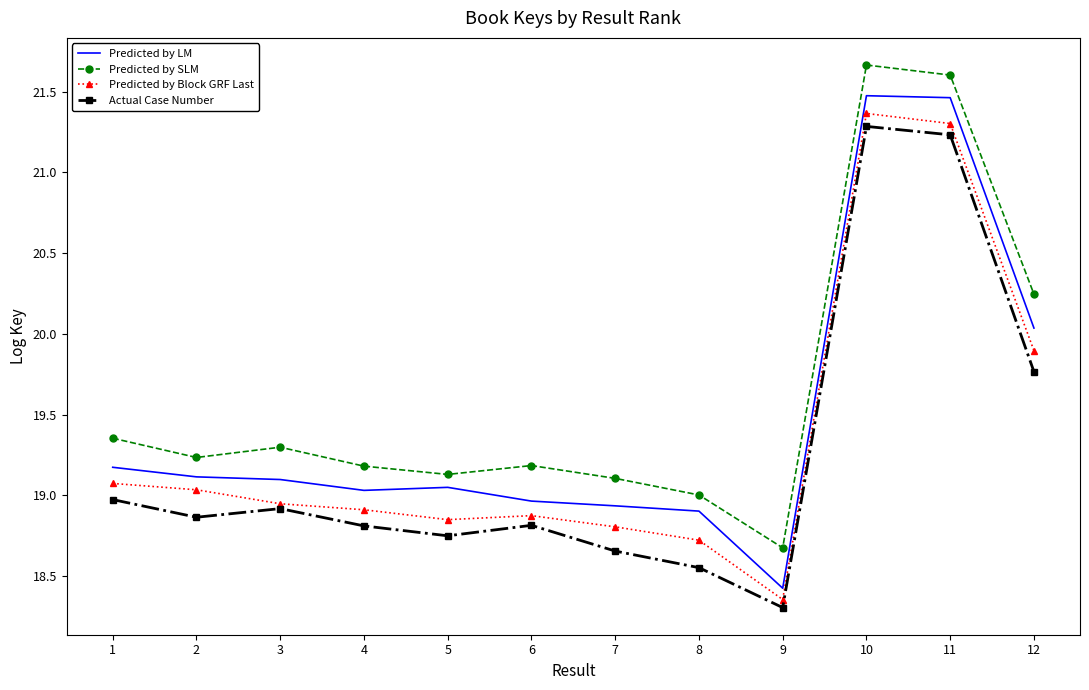

What is the minimum value shown in the chart?

18.3